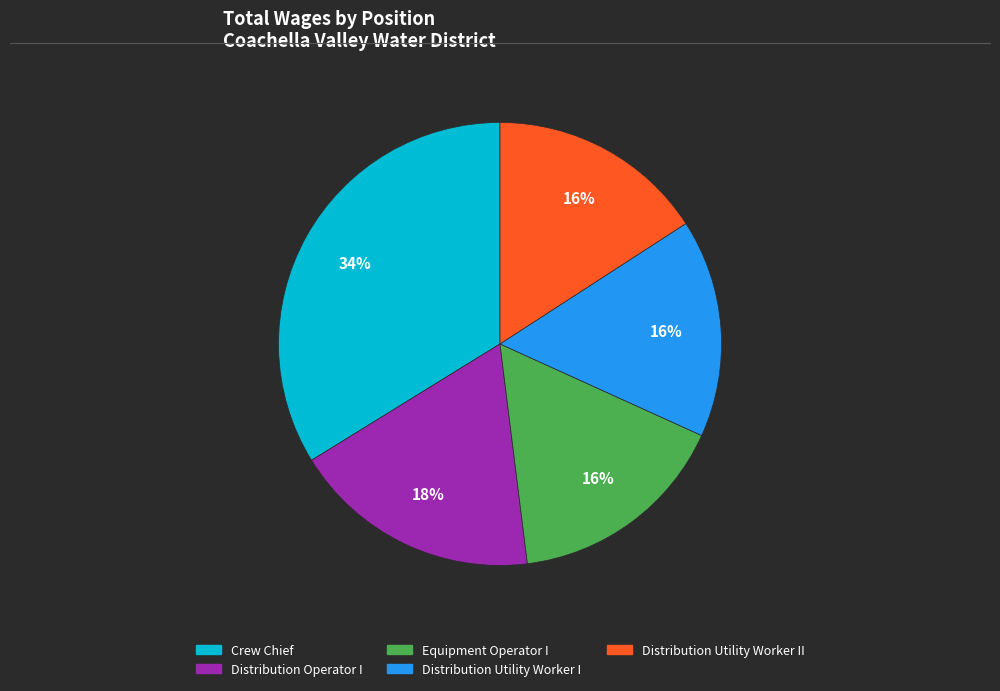

Count the number of slices in the pie.

5